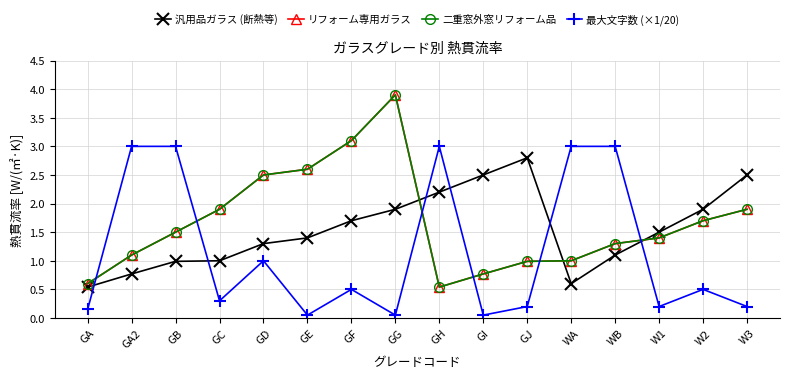

Is this an area chart (filled region under the line)?

No